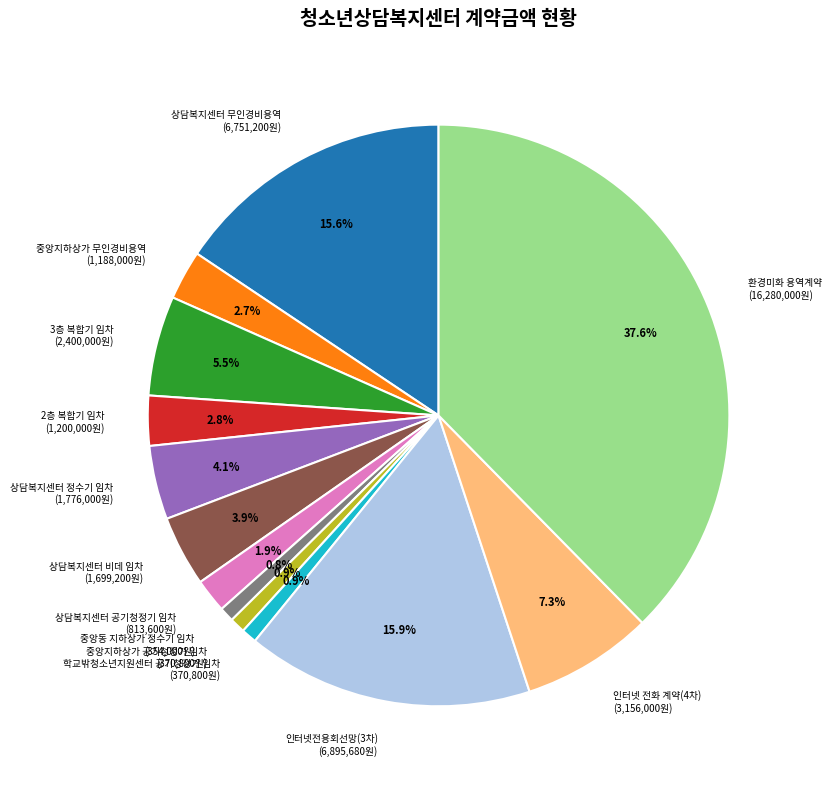

Is it true that 상담복지센터 무인경비용역 is 16% of the pie?

True